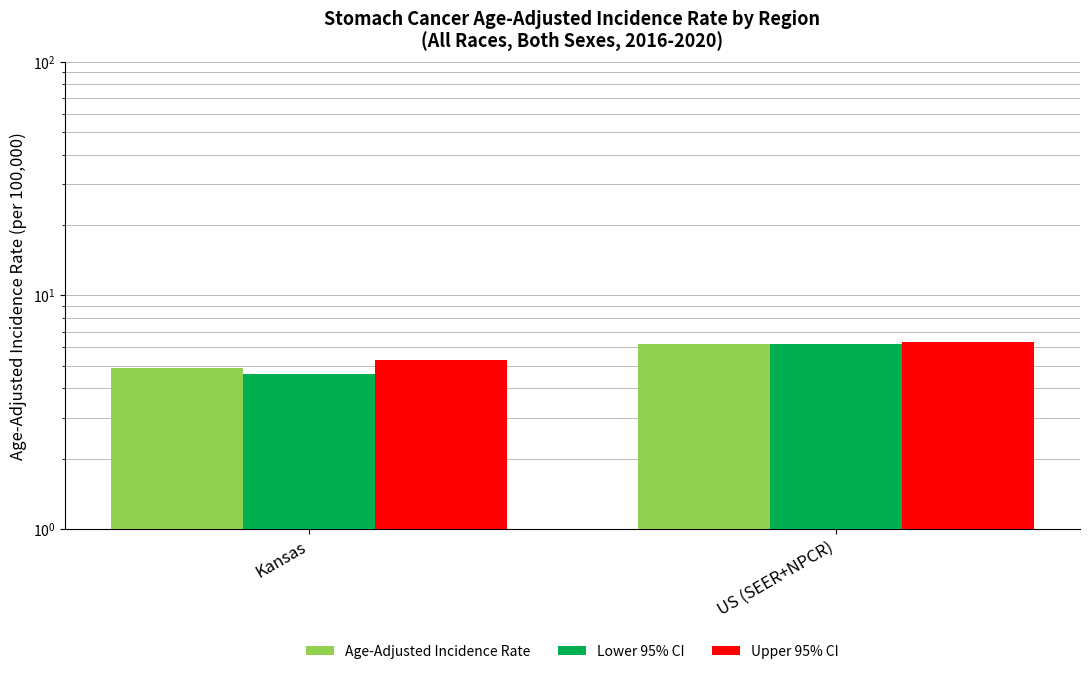

What is the sum of all Upper 95% CI values?

11.6